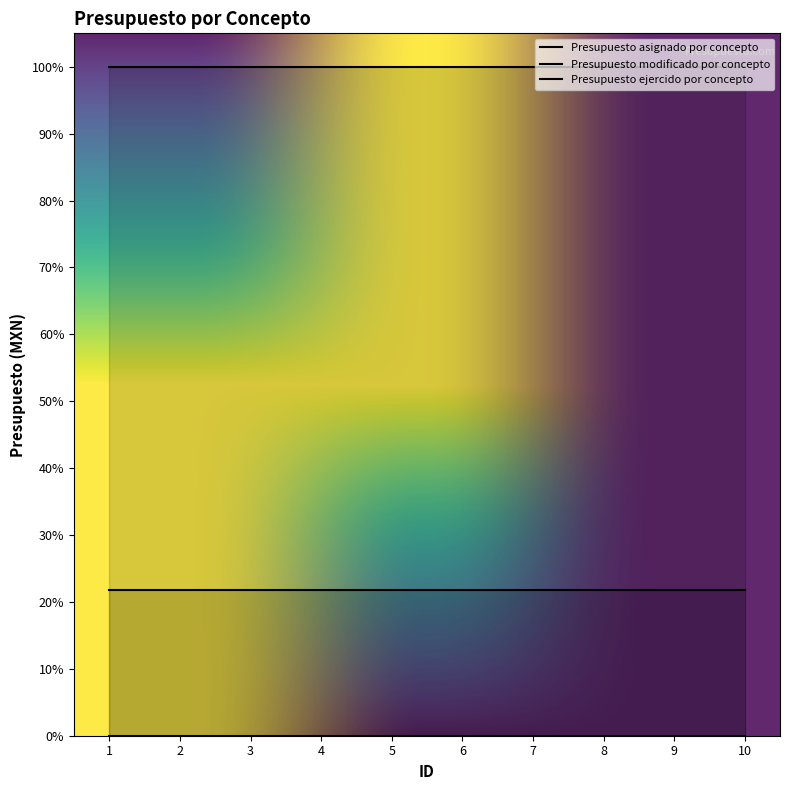

What is the average value of the Presupuesto asignado por concepto series?

1152000.0